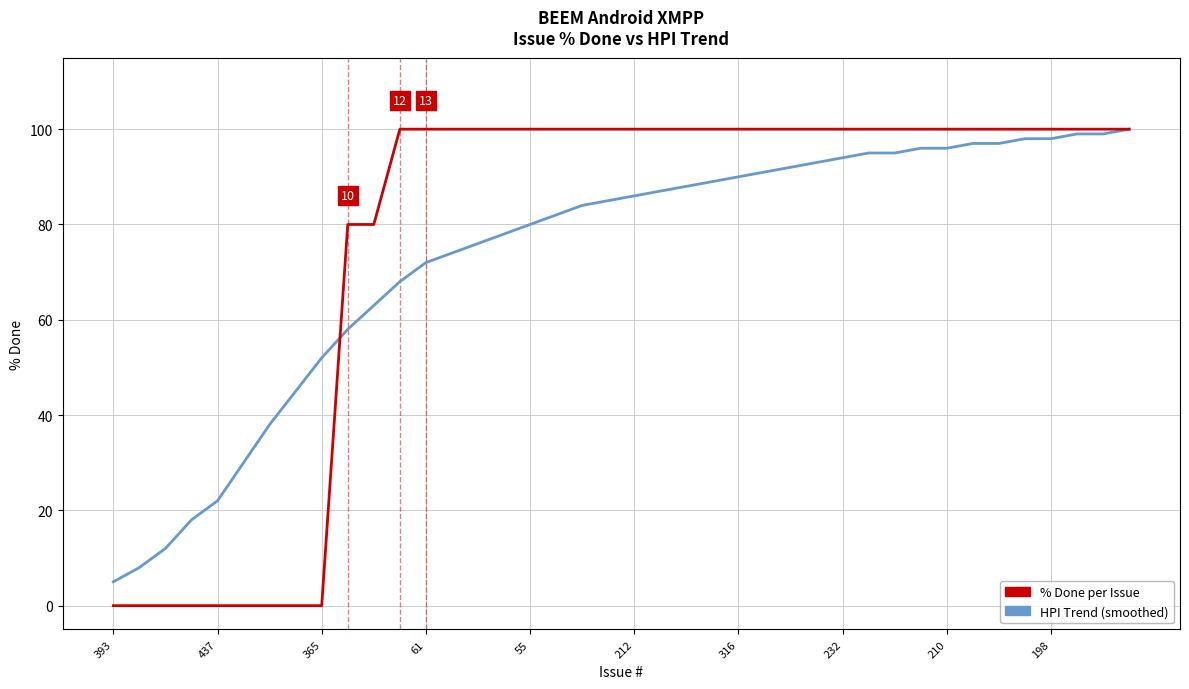

What is the highest value of the HPI Trend (smoothed) series?

100